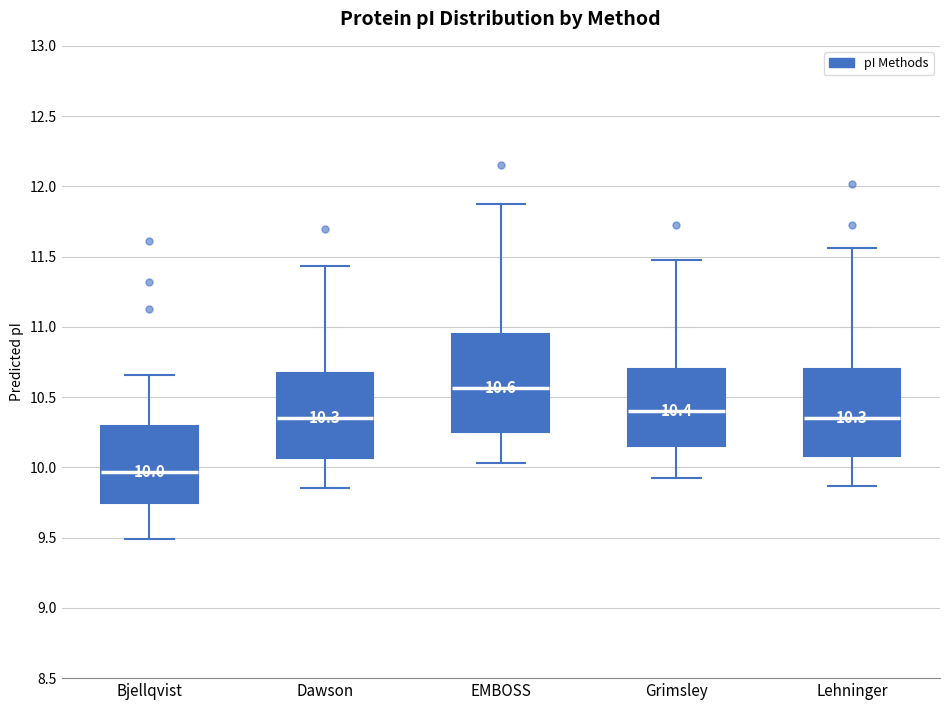

Which box has the highest median line?

EMBOSS